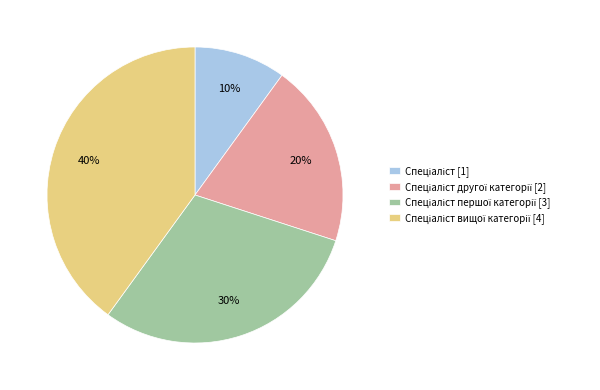

To the nearest percent, what is the difference between the largest and smallest slice percentages?

30%